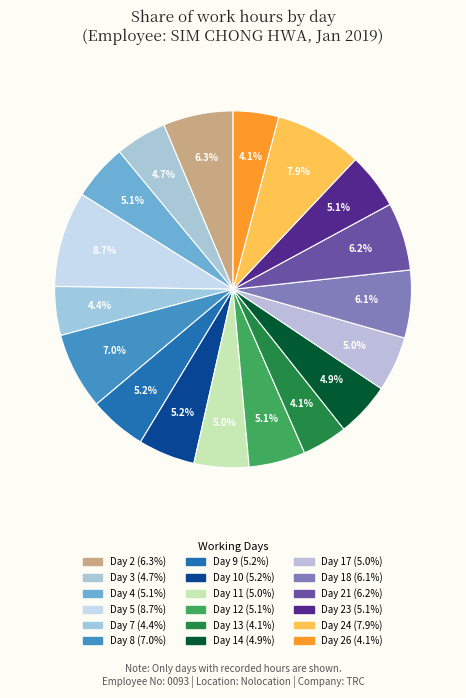

Rank the categories by value from highest to lowest.

Day 5, Day 24, Day 8, Day 2, Day 21, Day 18, Day 9, Day 10, Day 12, Day 4, Day 23, Day 17, Day 11, Day 14, Day 3, Day 7, Day 26, Day 13